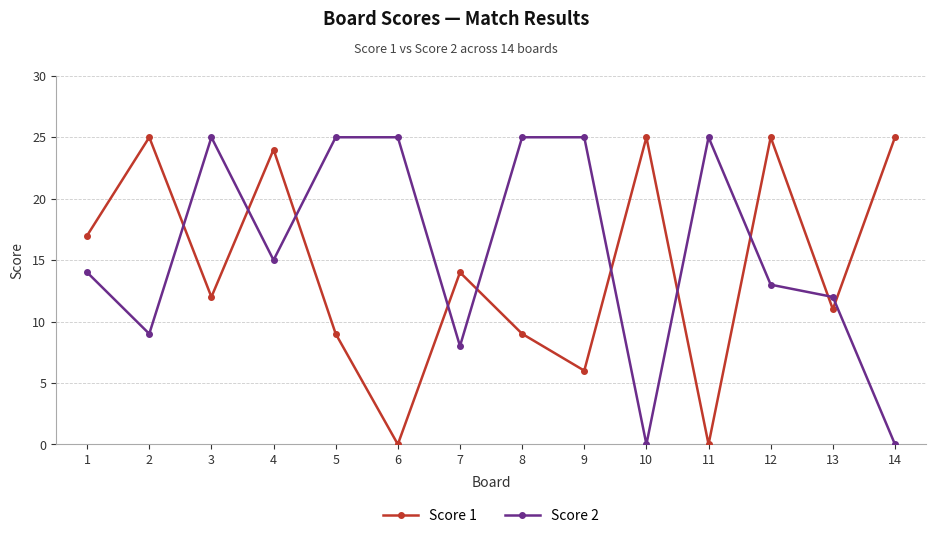

What is the value of the Score 2 point at the 3rd from the left?

25